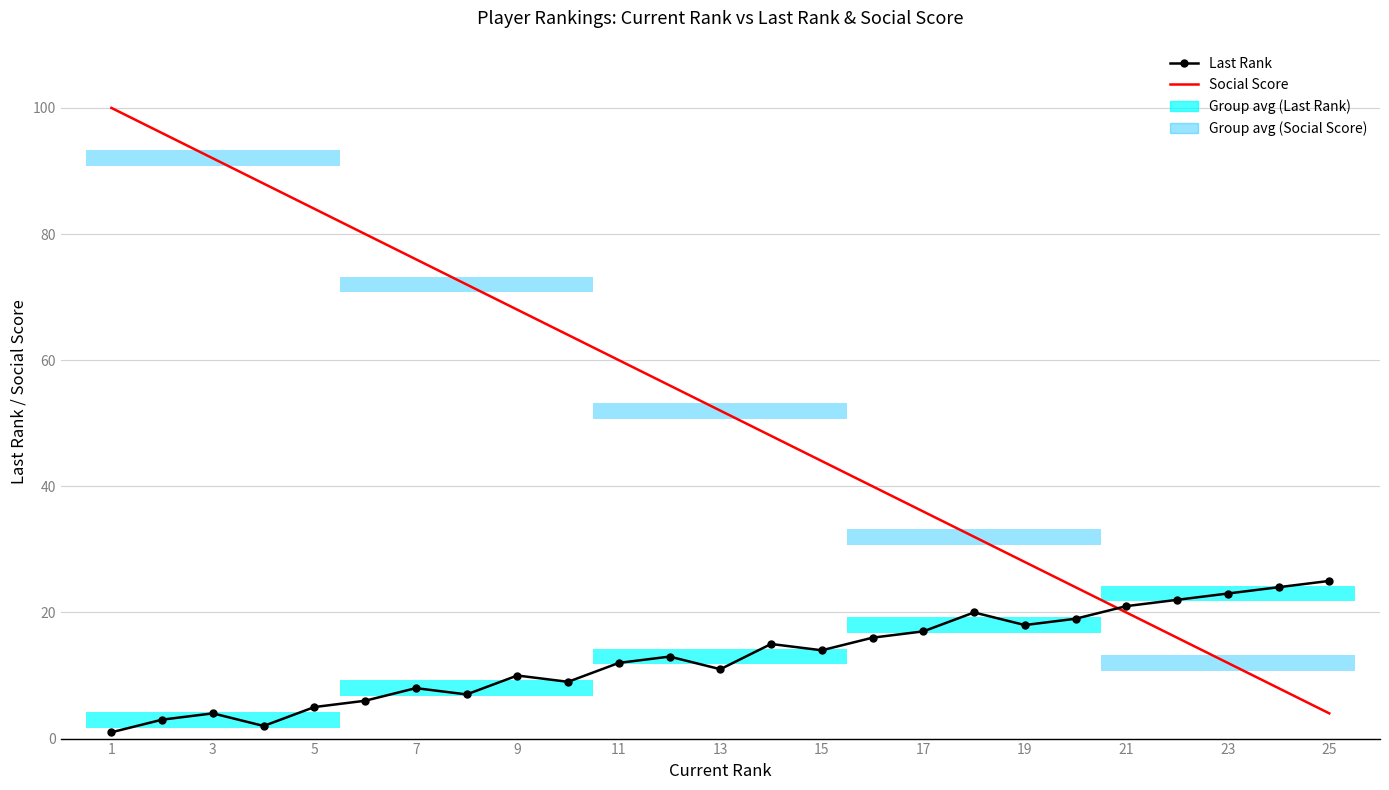

How many data points in Social Score are less than 52?

12